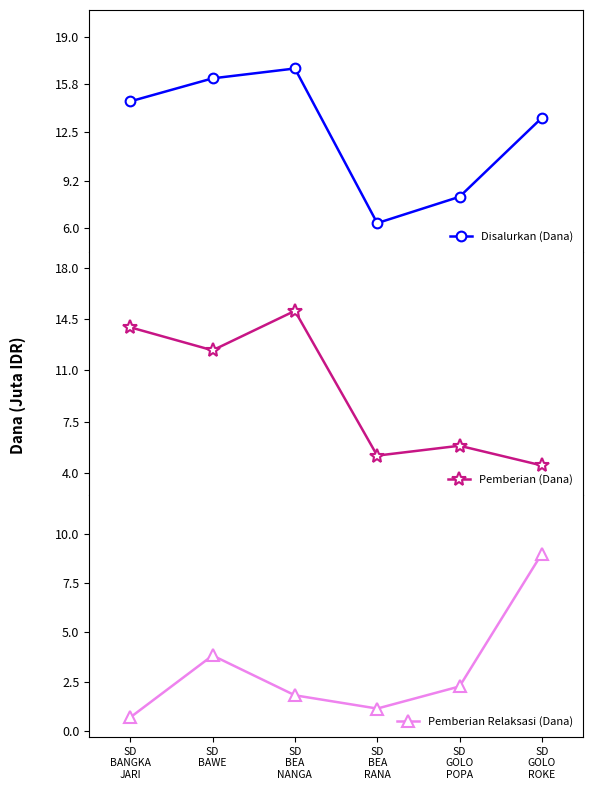

Rank the series at SD
BANGKA
JARI from lowest to highest value.

Pemberian Relaksasi (Dana), Pemberian (Dana), Disalurkan (Dana)